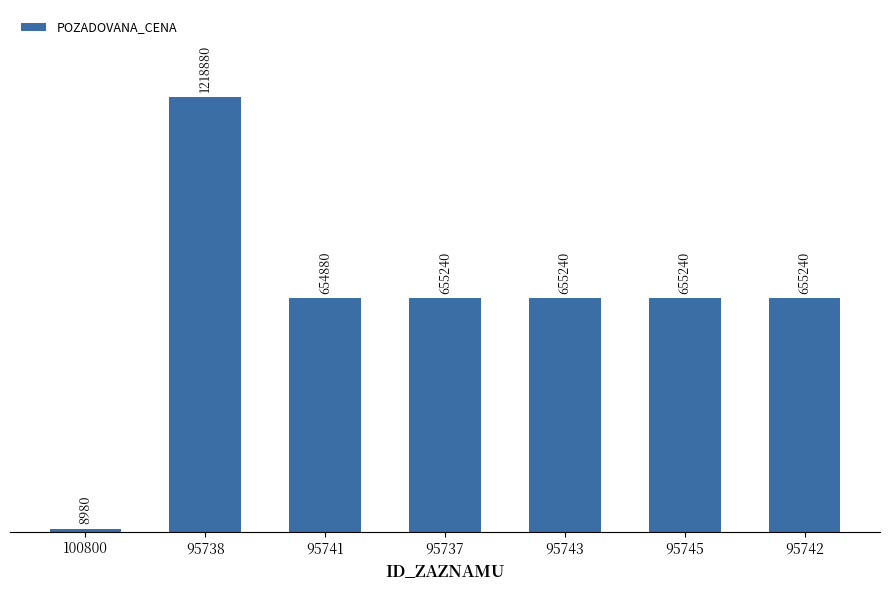

What is the ratio of the value at 95737 to the value at 95743?

1.0